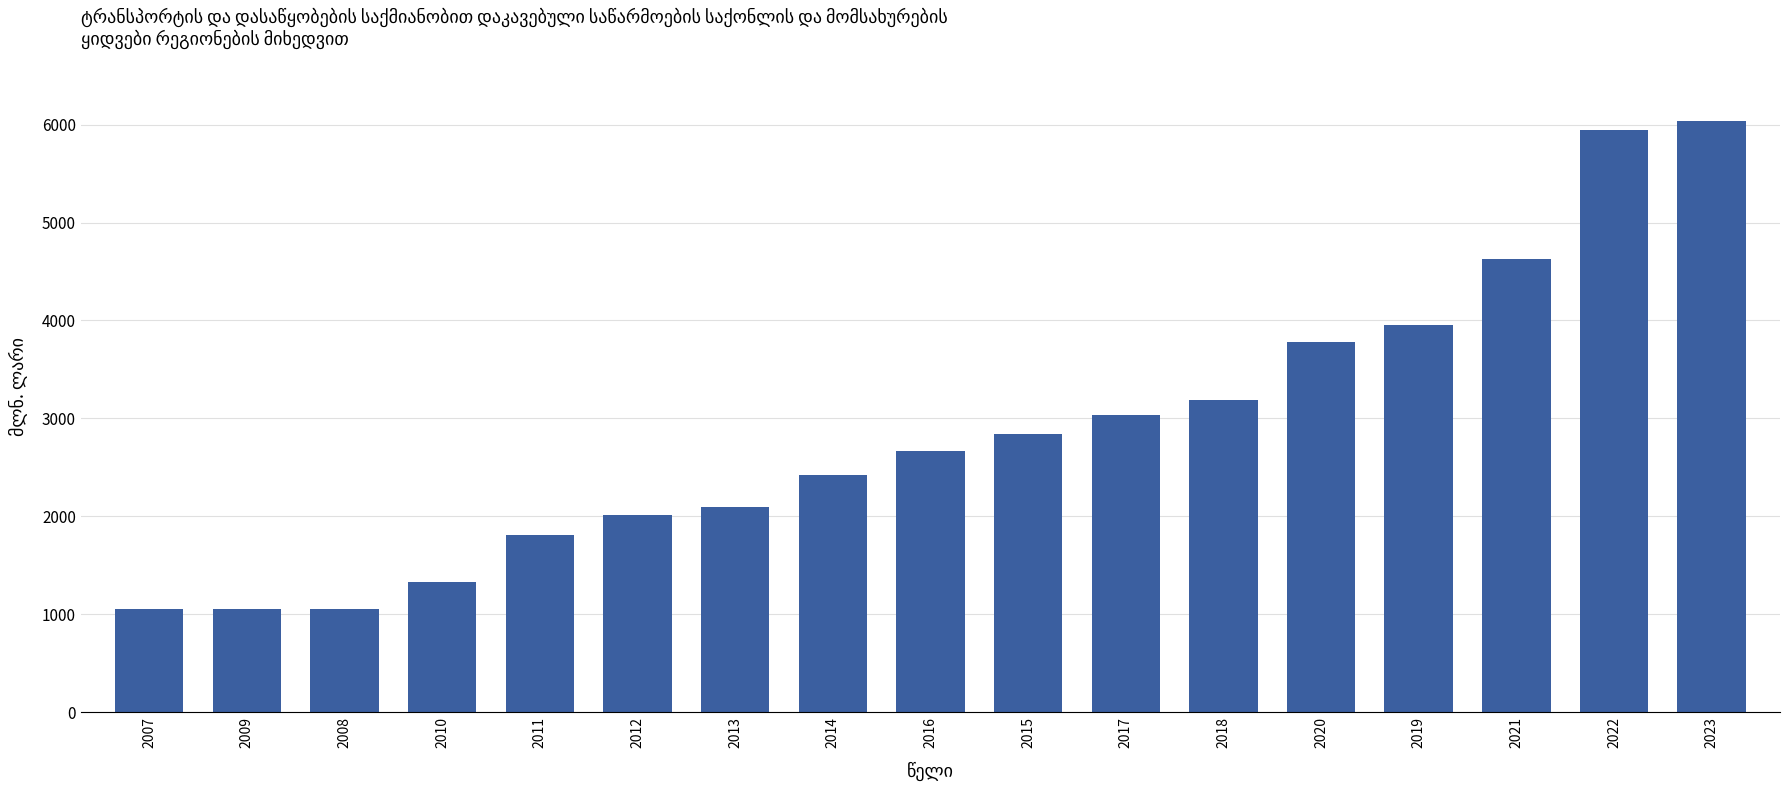

What is the smallest value displayed?

1056.5